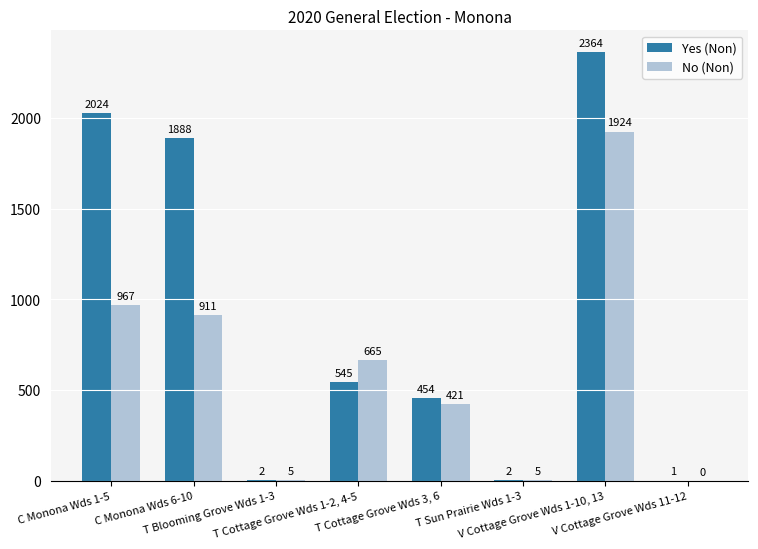

Where is Yes (Non) nearest to the value 1182?

T Cottage Grove Wds 1-2, 4-5